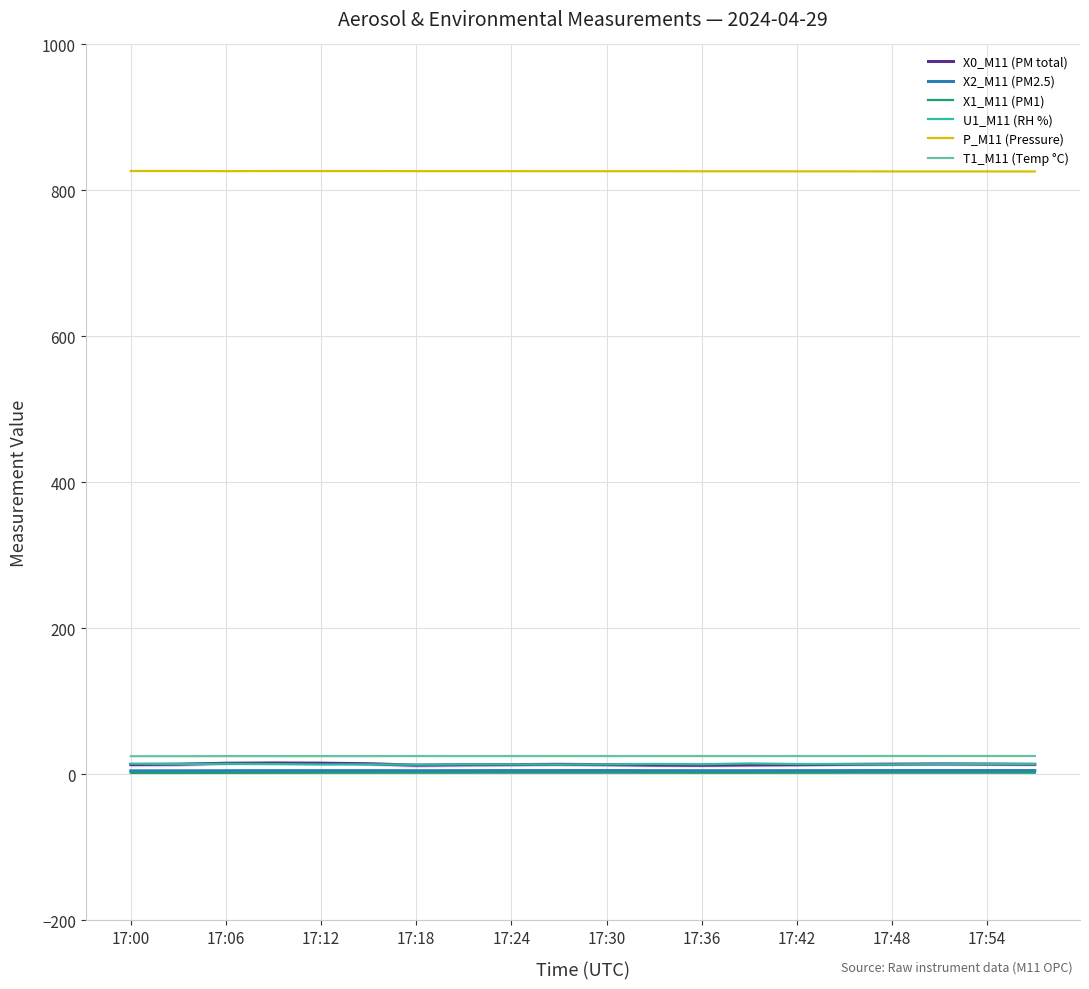

True or false: U1_M11 (RH %) and T1_M11 (Temp °C) intersect in this chart.

False